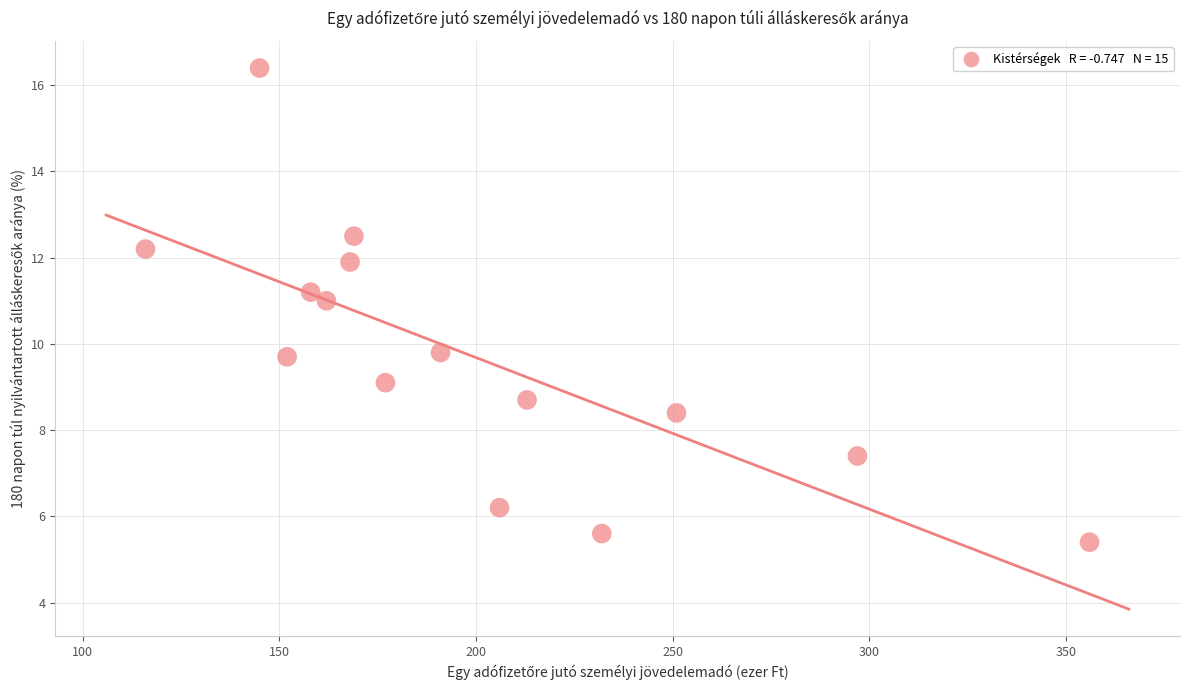

What is the range of Y values (max minus min)?

11.0